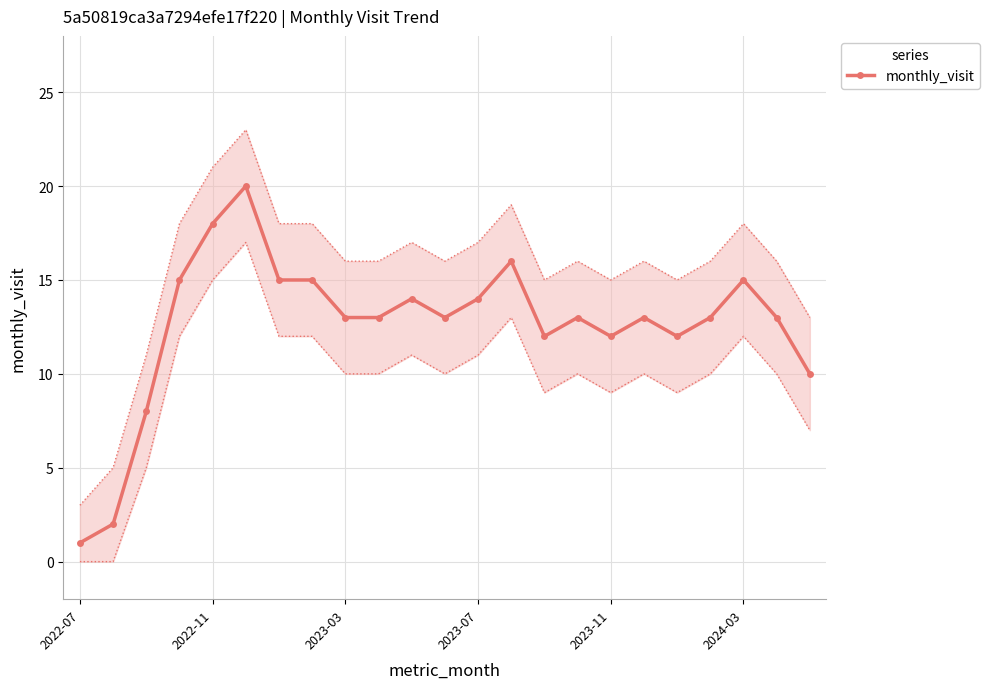

True or false: the data shows 12 at 14.

True